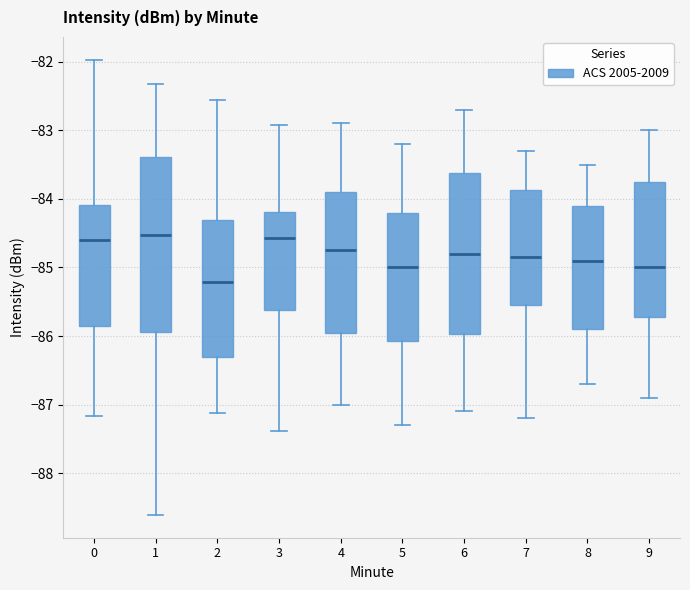

Where is the lower edge of the box at x = 9 on the y-axis? The values are not printed on the chart, so give them approximately, as read against the axis.

-85.7